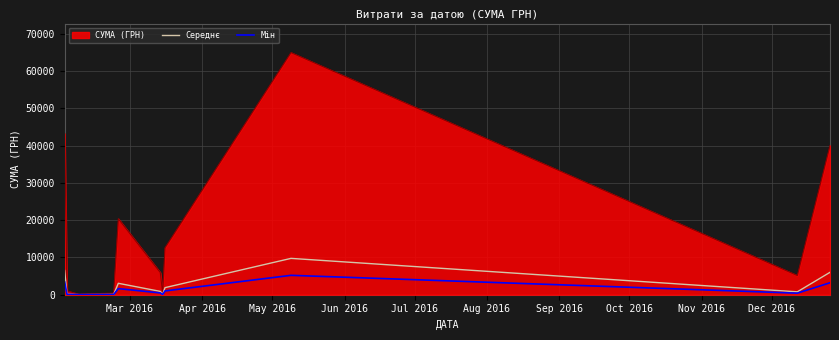

Which series has the widest spread of values?

СУМА (ГРН)